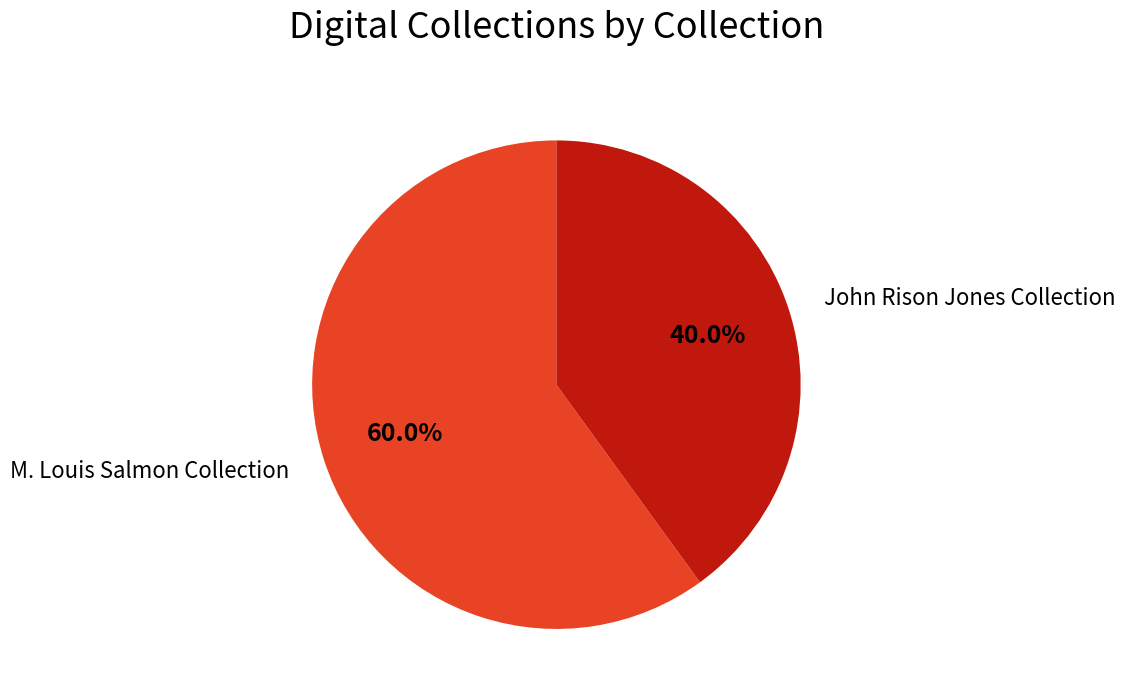

What percentage is NOT represented by M. Louis Salmon Collection?

40.0%